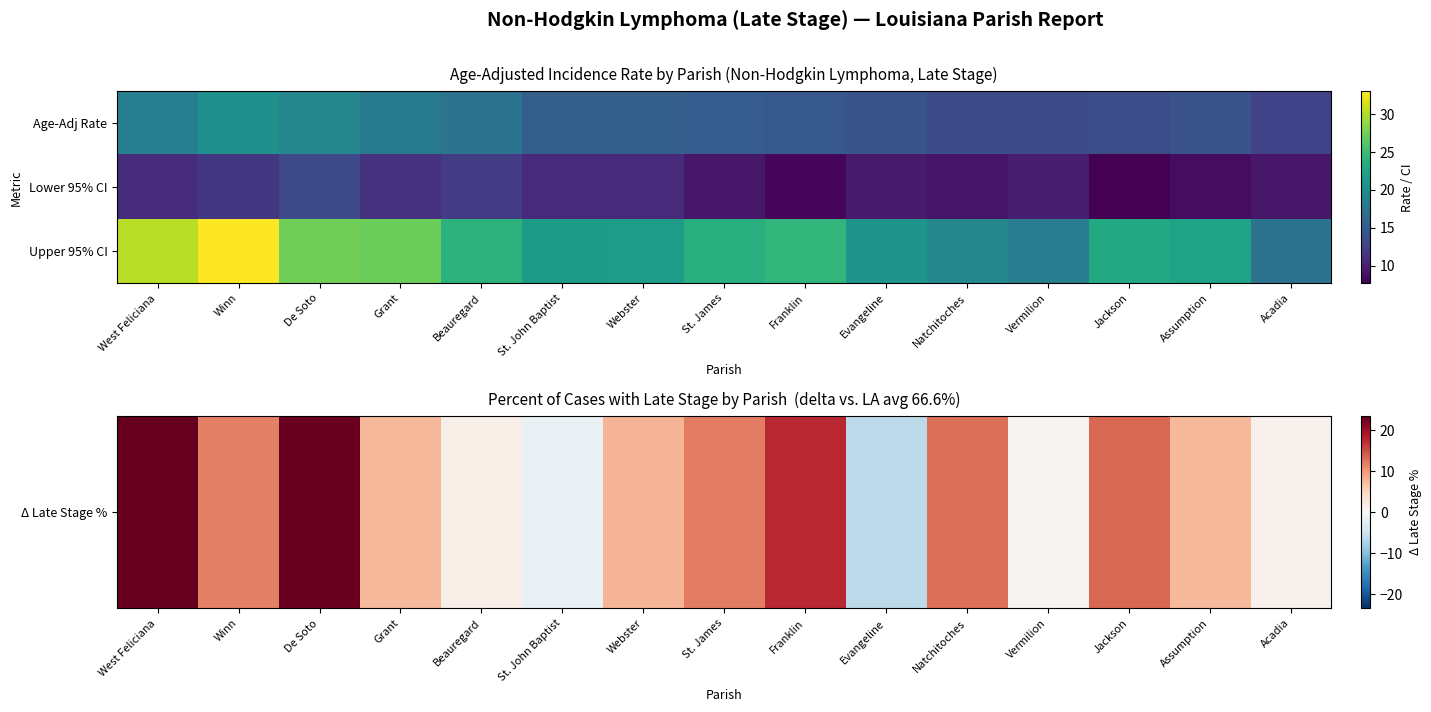

At how many categories does at least one series exceed 10?

15